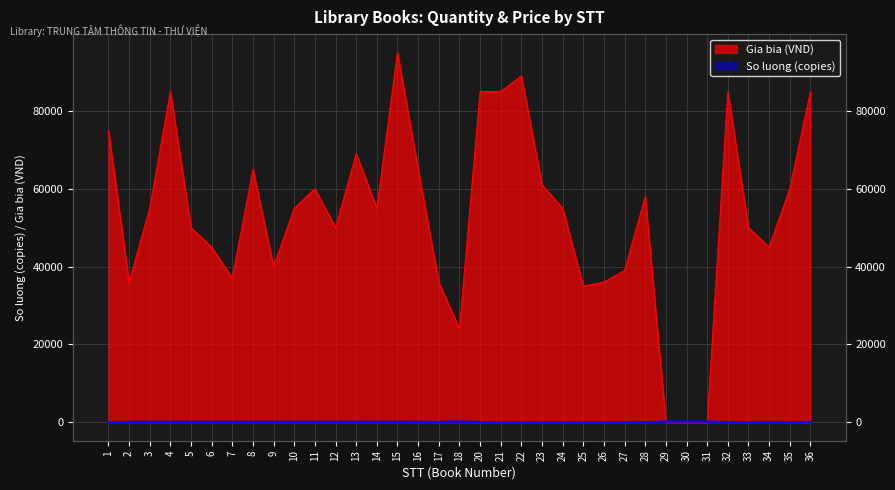

At 15, list the series in order from largest to smallest.

Gia bia (Giá bìa), So luong (Số lượng)